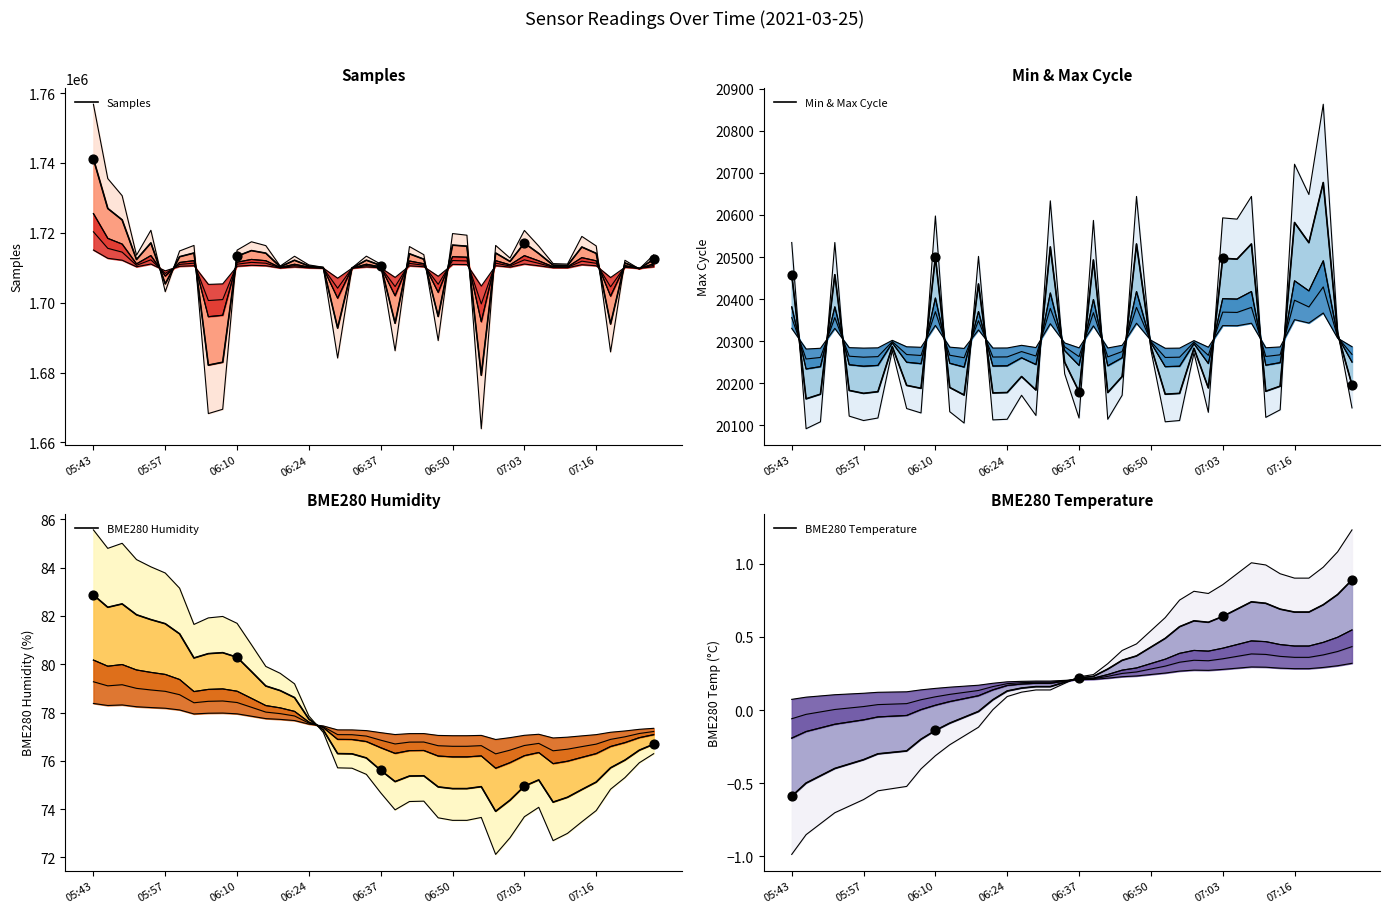

Which series contains the lowest Y value?

BME280 Temperature